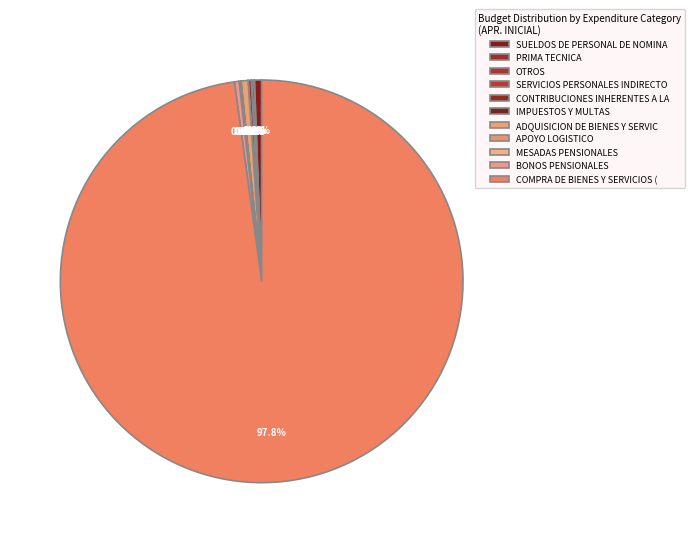

To the nearest percent, what is the difference between the largest and smallest slice percentages?

98%